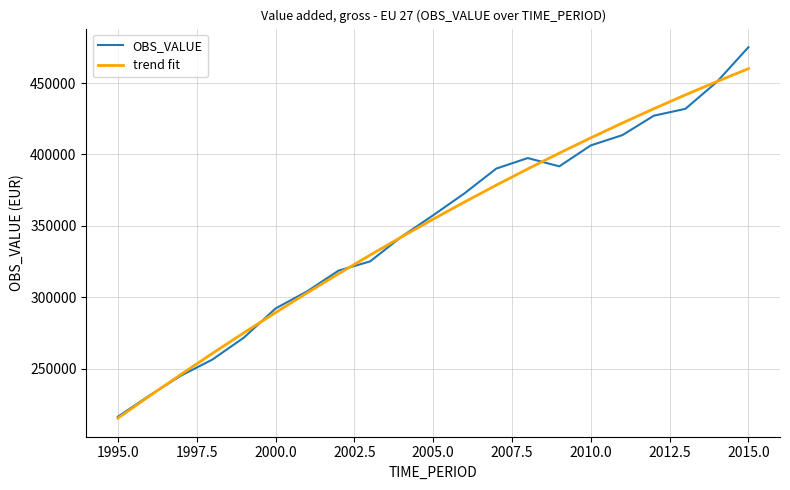

Which series has the largest range (max minus min)?

OBS_VALUE